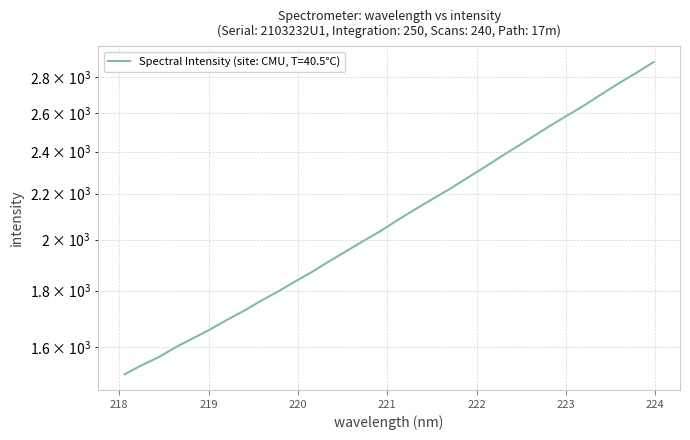

What is the label of the 27th point from the right?

219.0156